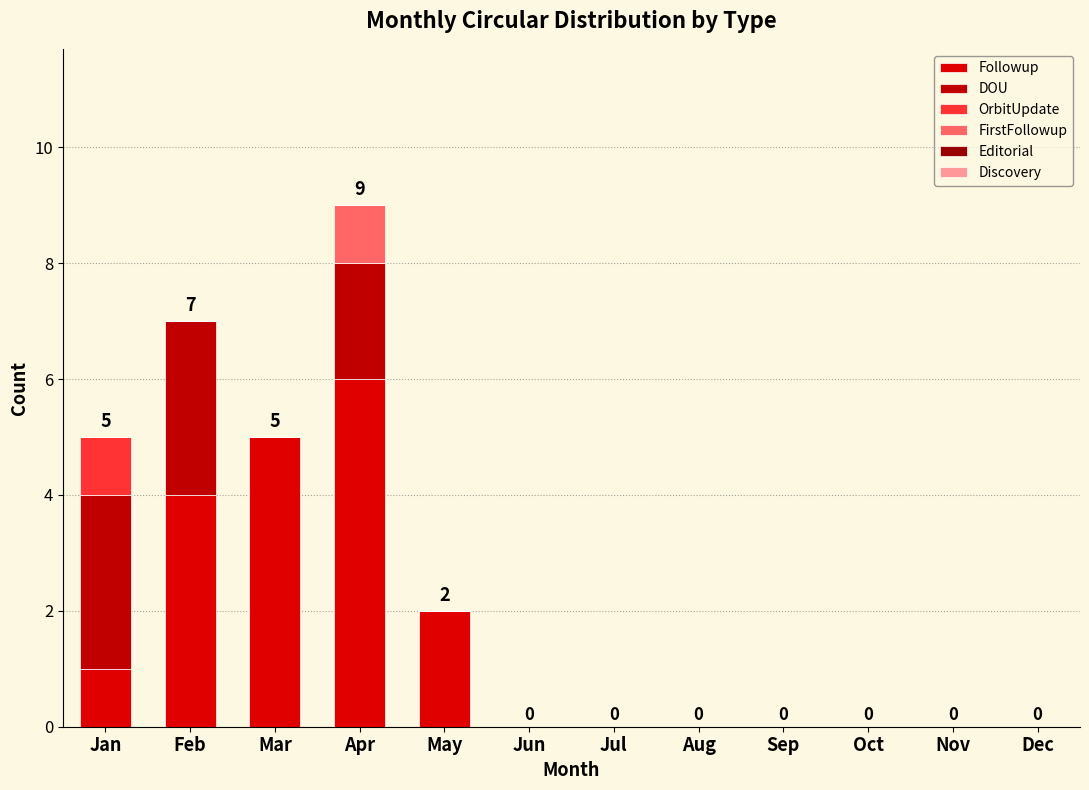

Count the number of categories in the chart.

12